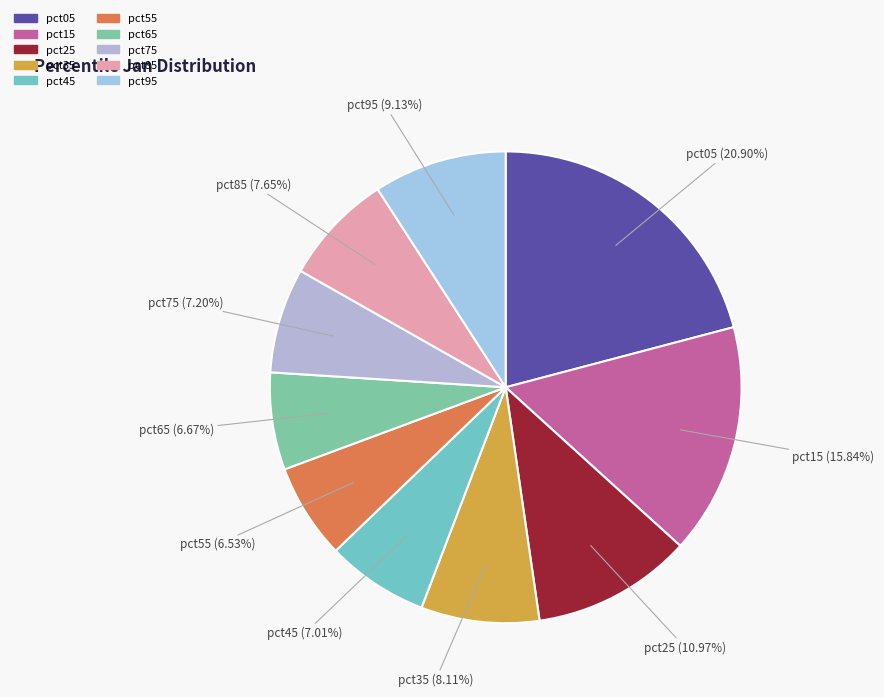

To the nearest percent, what portion does pct15 represent?

16%